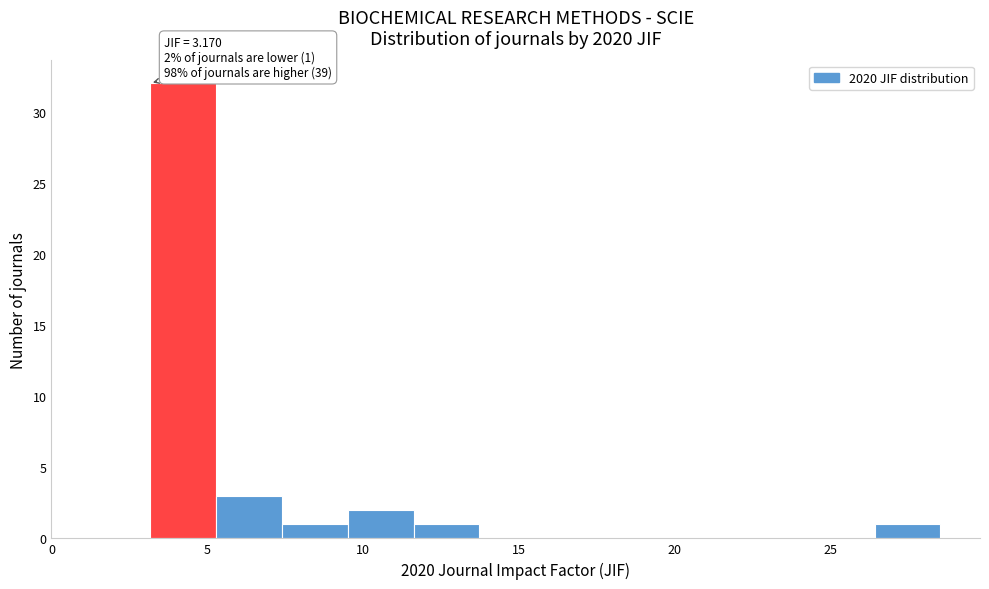

Which range on the x-axis has the tallest bar?

3.0 to 5.5